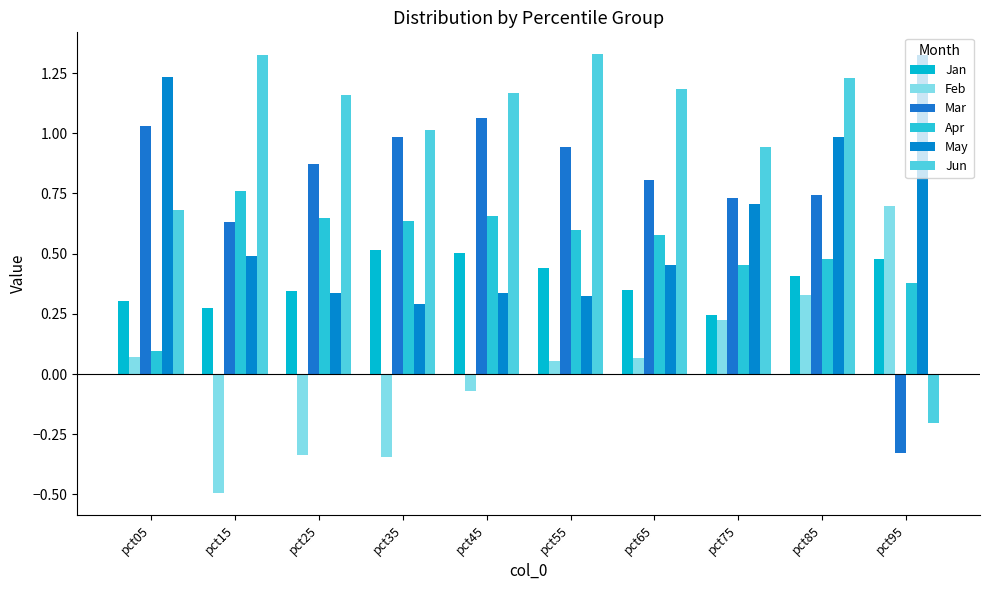

True or false: Mar has a value of 0.8 at pct65.

True